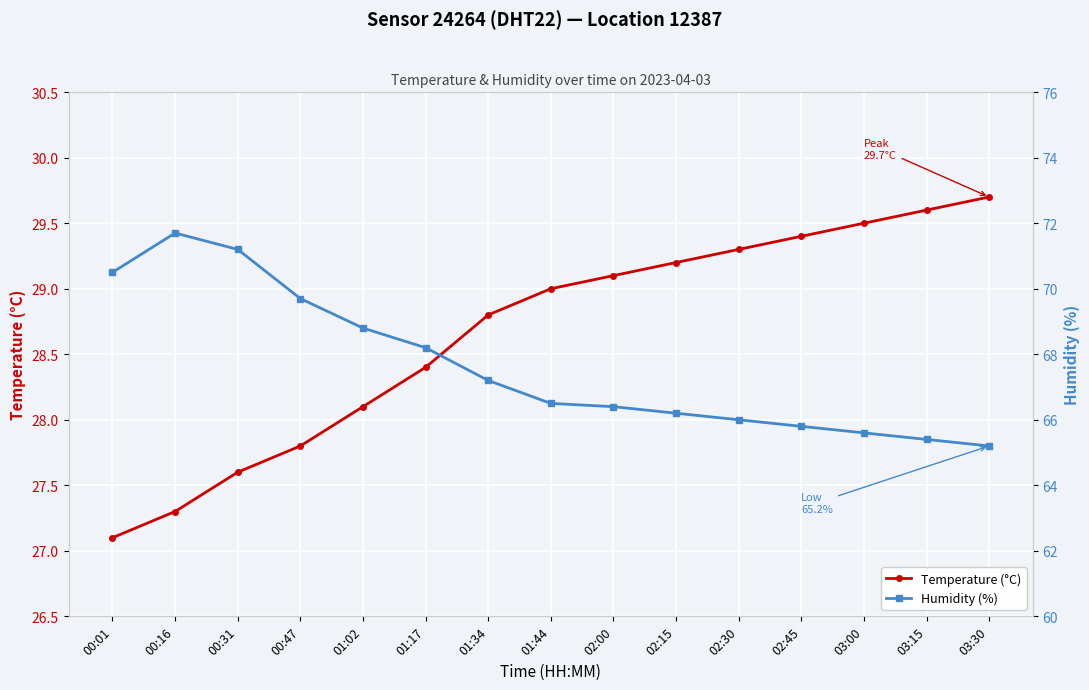

True or false: Temperature (°C) and Humidity (%) intersect in this chart.

False